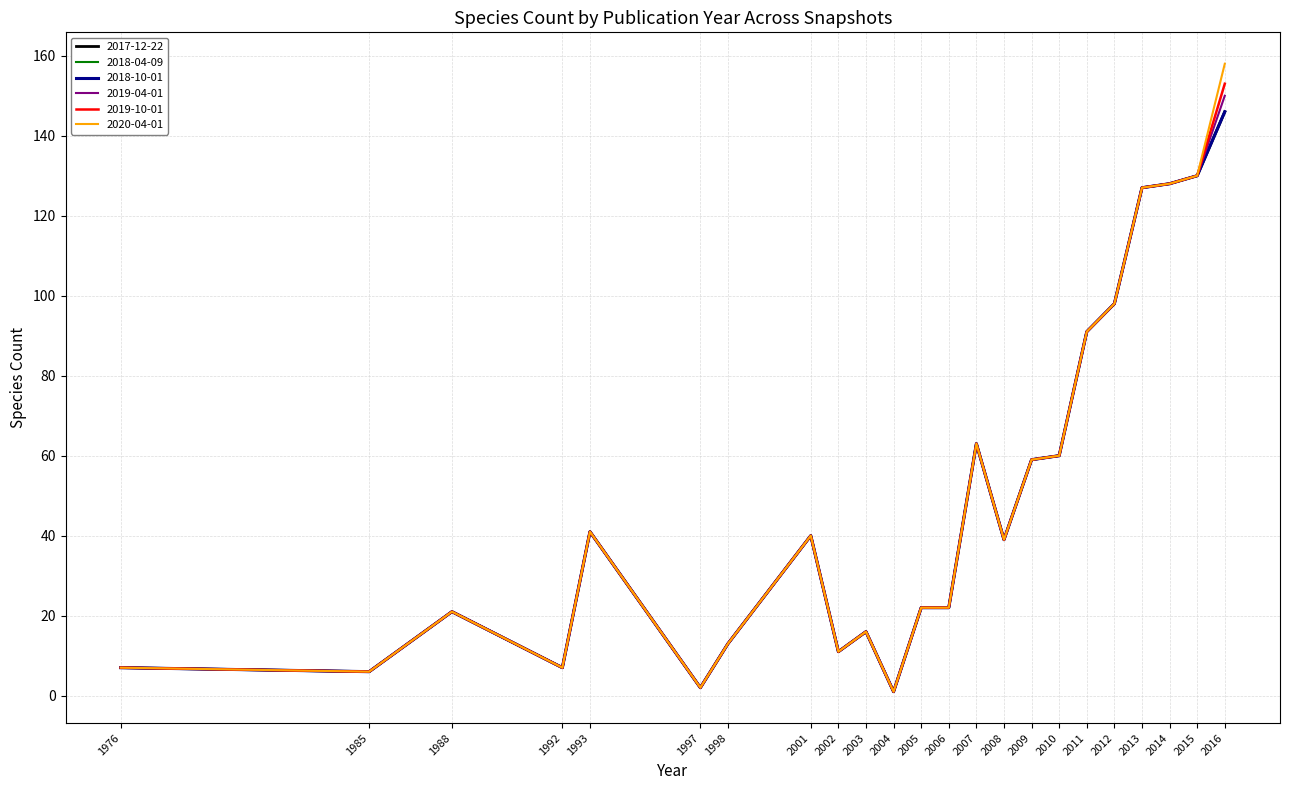

Does the chart have visible grid lines?

Yes